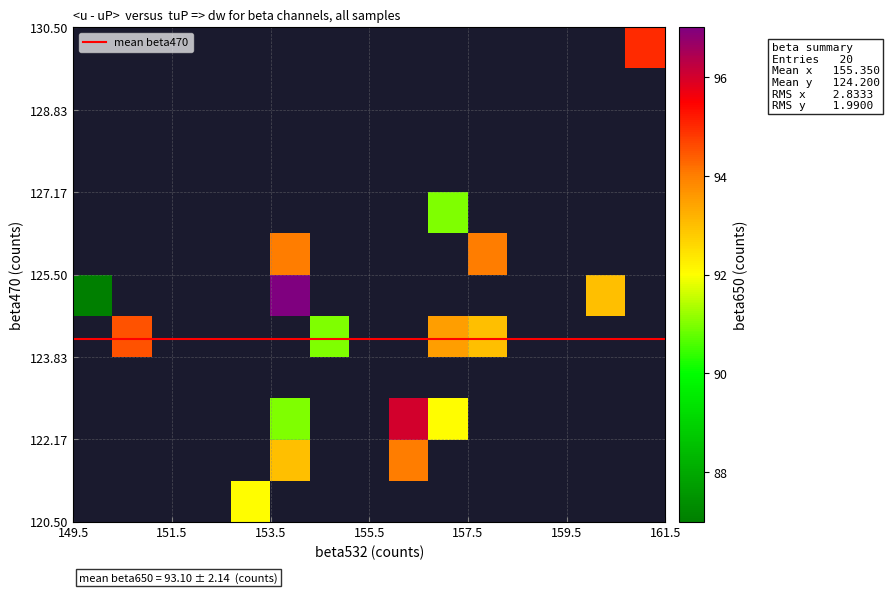

Which series has the largest range (max minus min)?

beta532